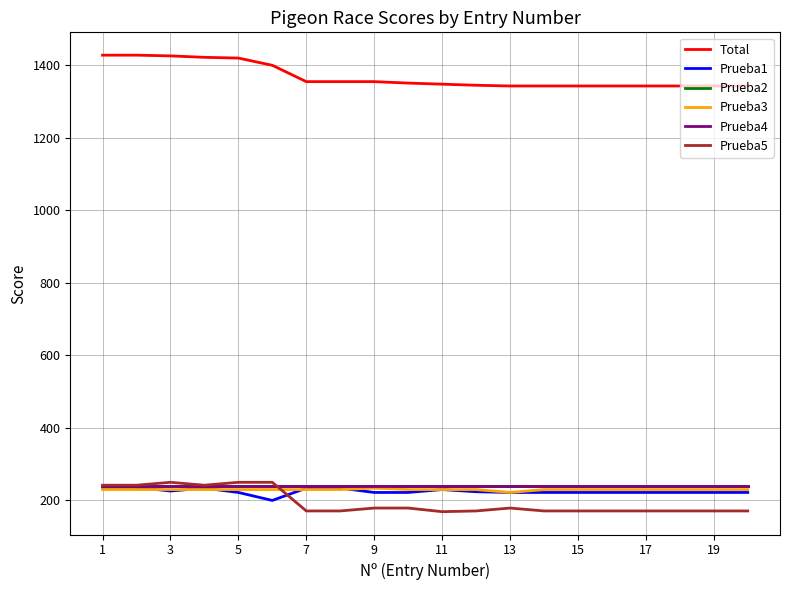

What is the sum of all Prueba4 values?

4800